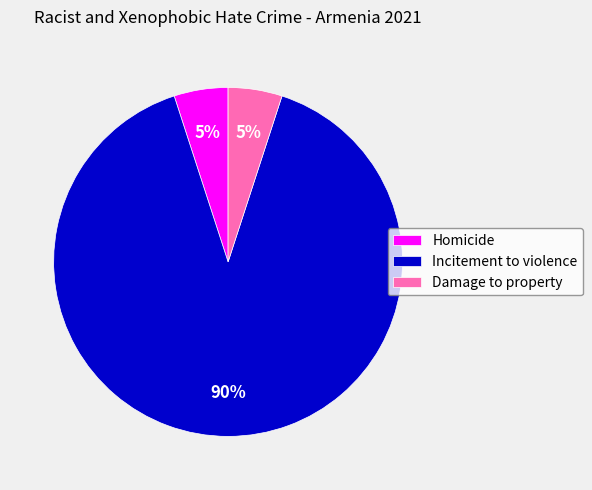

To the nearest percent, what portion does Incitement to violence represent?

90%